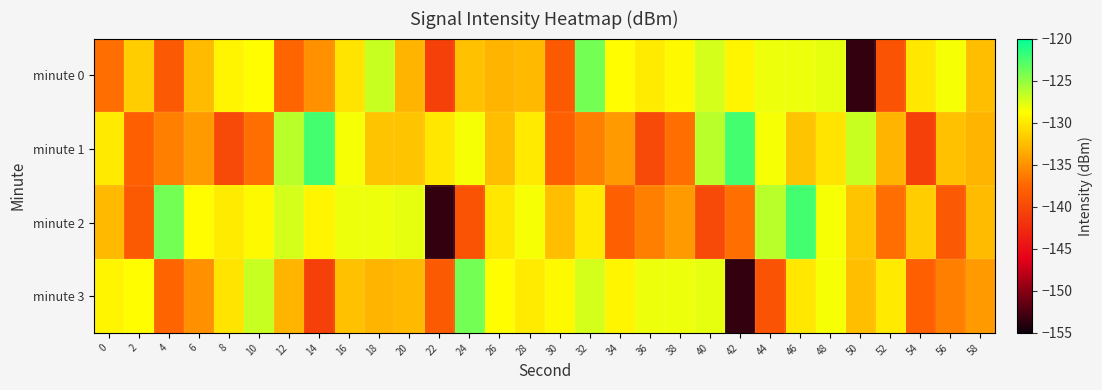

How many categories are shown in the chart?

30